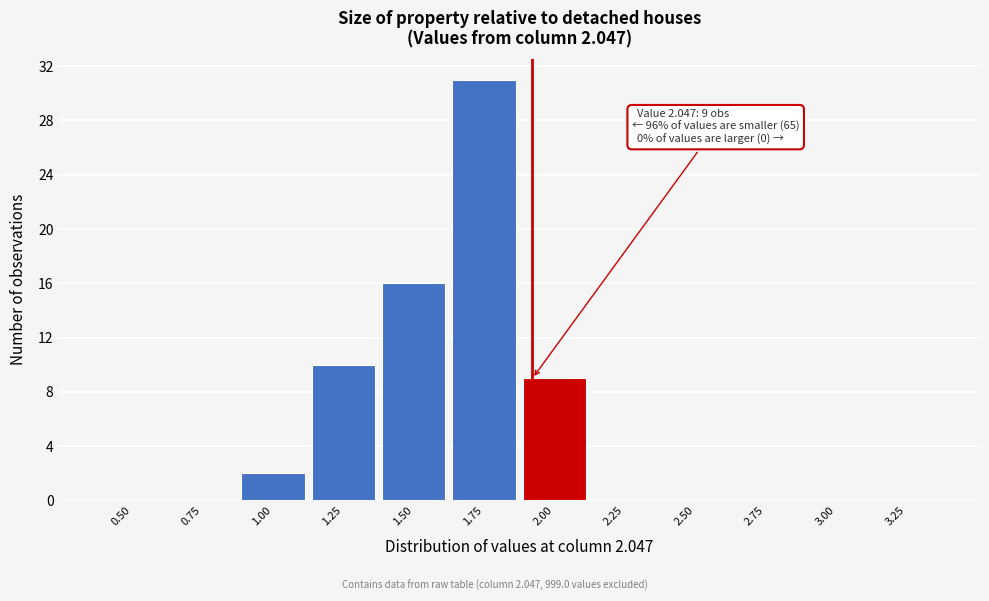

Reading left to right, what are all the values shown in this chart?

0.50=0	0.75=0	1.00=2	1.25=10	1.50=16	1.75=31	2.00=9	2.25=0	2.50=0	2.75=0	3.00=0	3.25=0